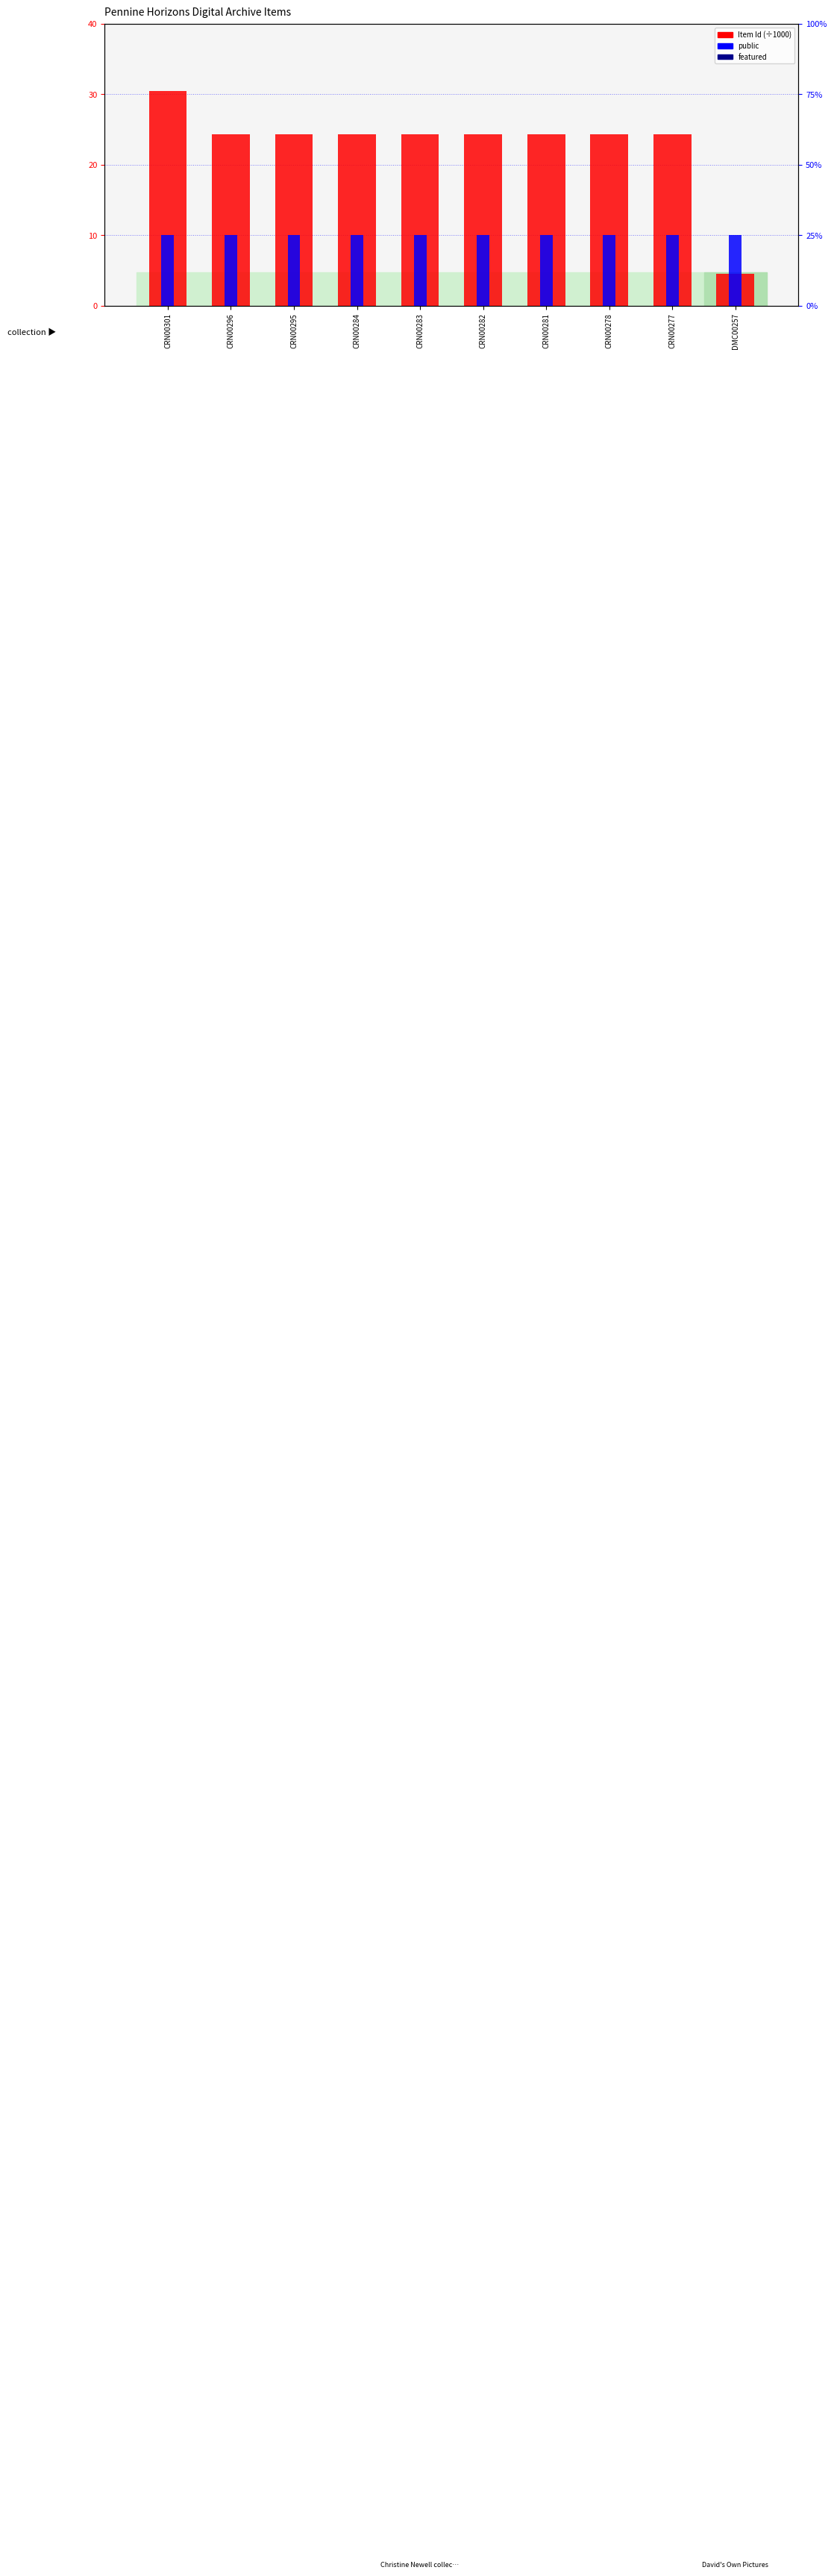

Which series changed the most between CRN00281 and CRN00277?

Item Id (÷1000)